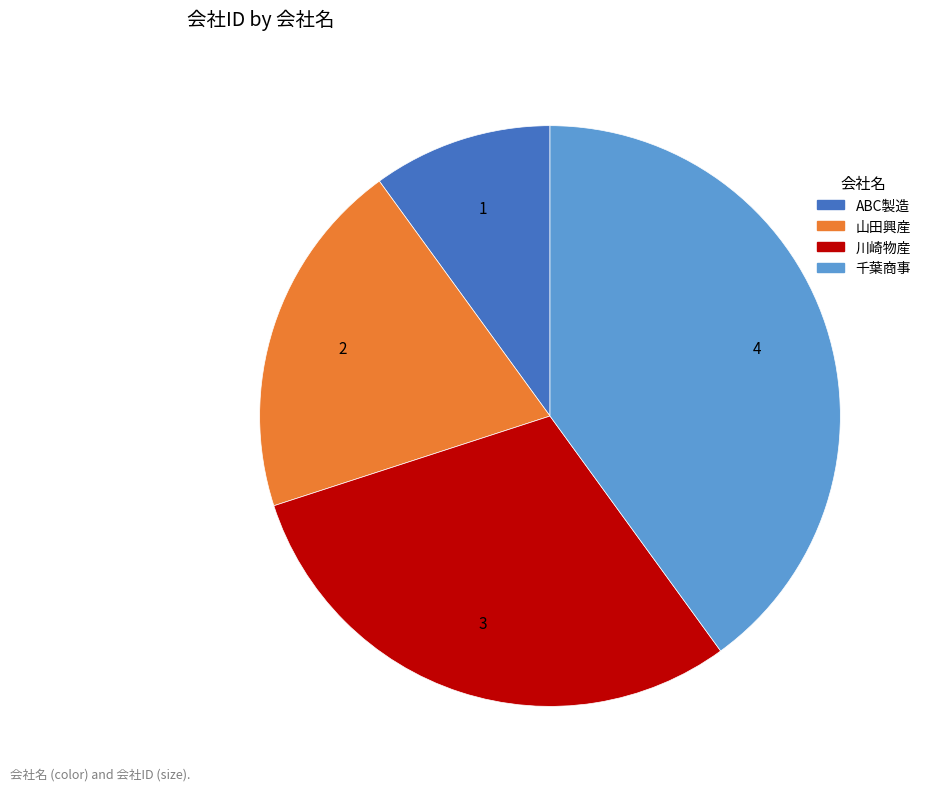

What is the largest slice in the pie chart?

千葉商事